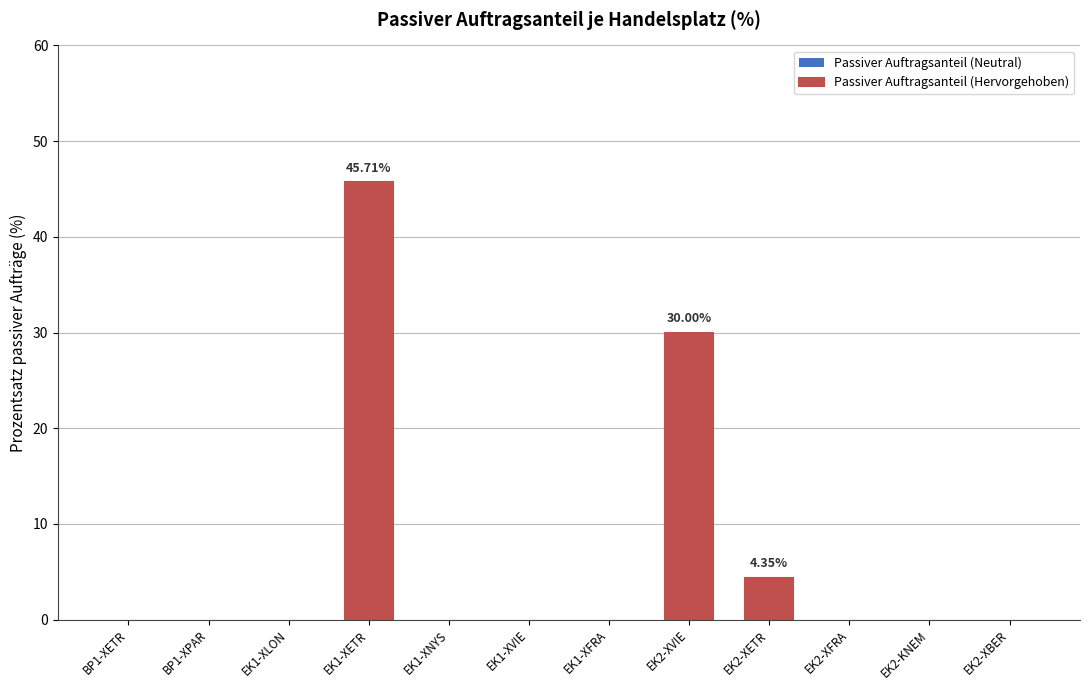

Does the chart contain stacked bars?

No